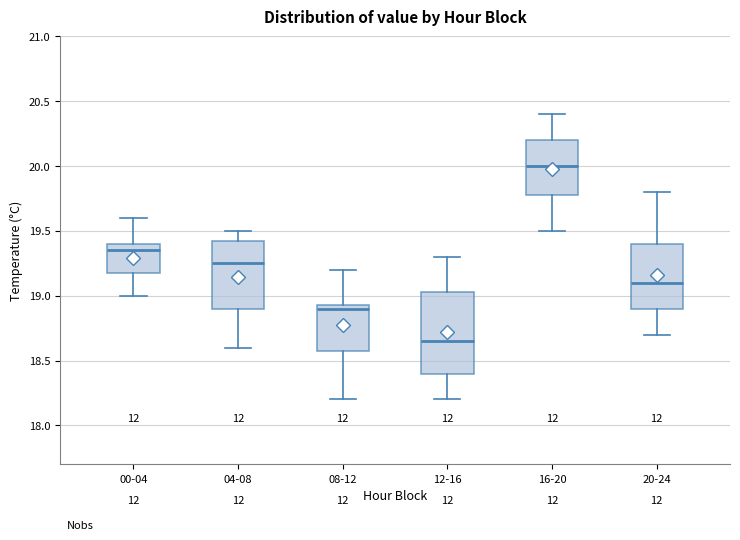

Where does the median line of the box for 00-04 sit on the y-axis? The values are not printed on the chart, so give them approximately, as read against the axis.

19.35